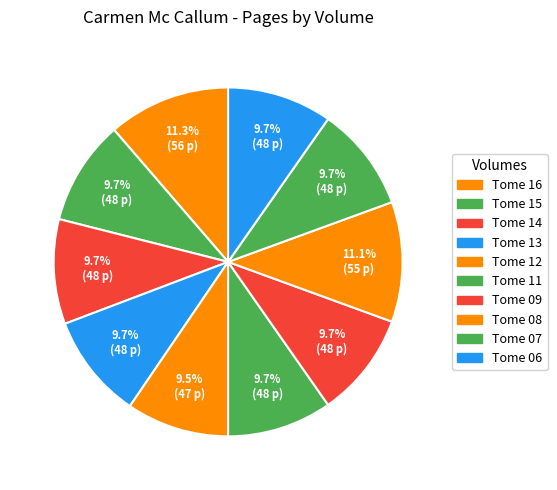

How many segments does this pie chart have?

10